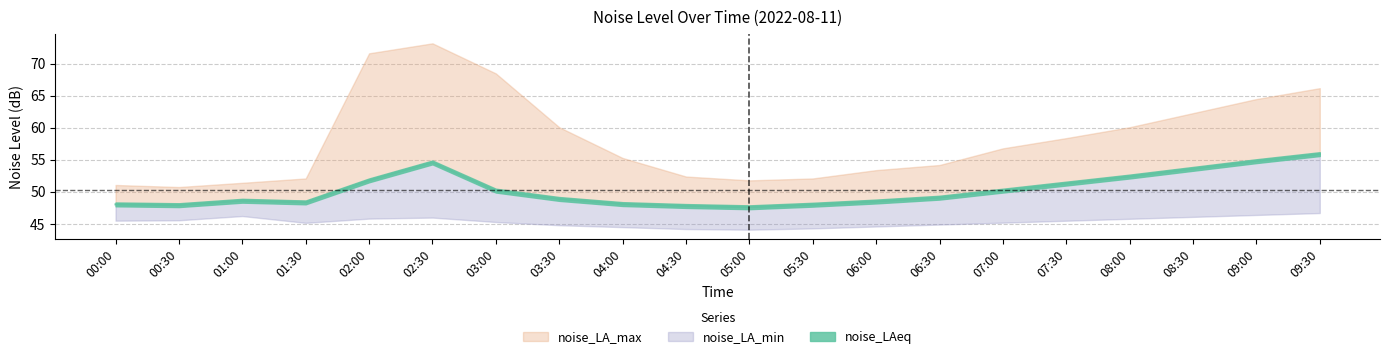

True or false: noise_LAeq has a value of 79.1 at 09:00.

False